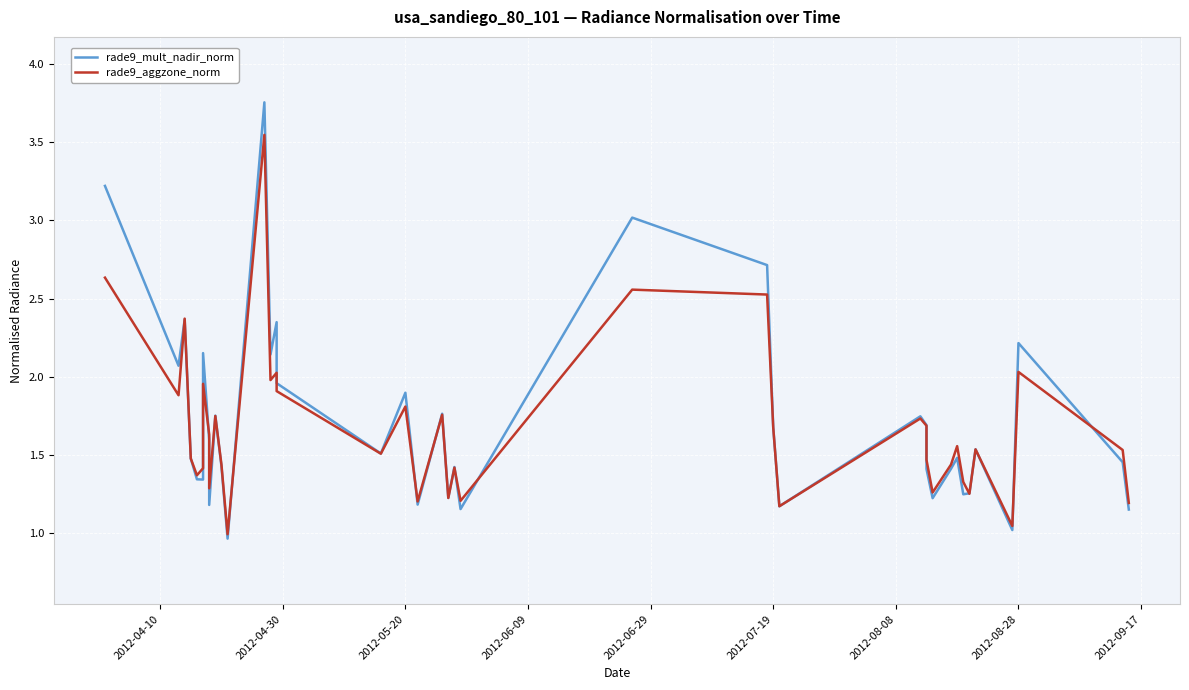

What is the highest value of the rade9_aggzone_norm series?

3.5